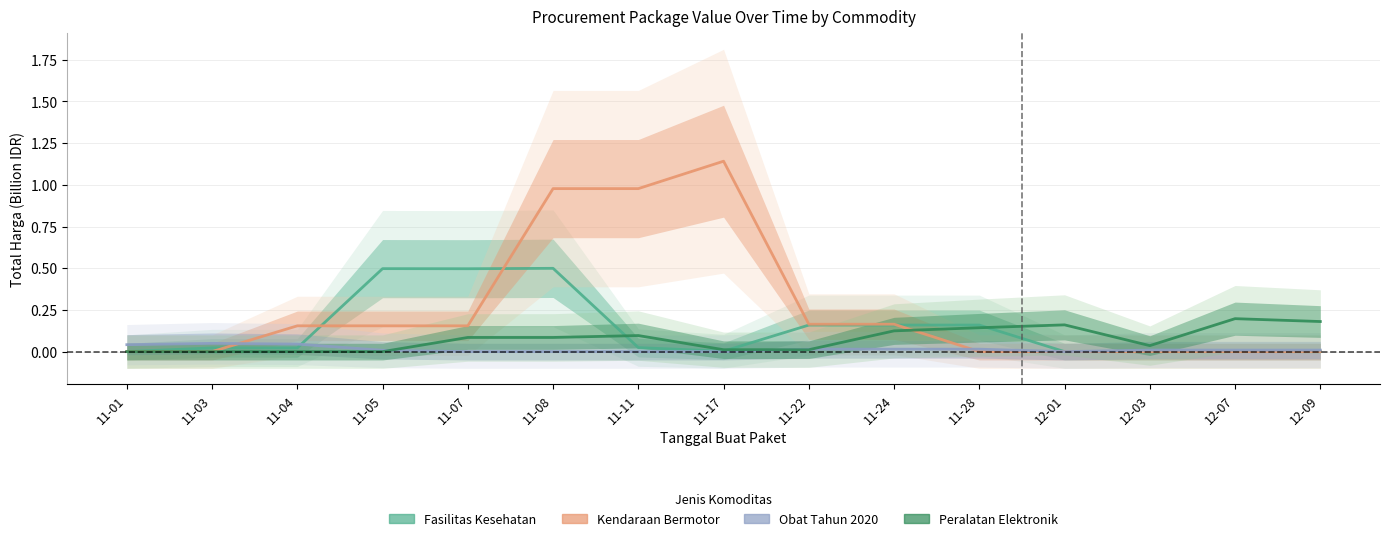

What is the spread (max minus min) of values at 11-07?

0.5